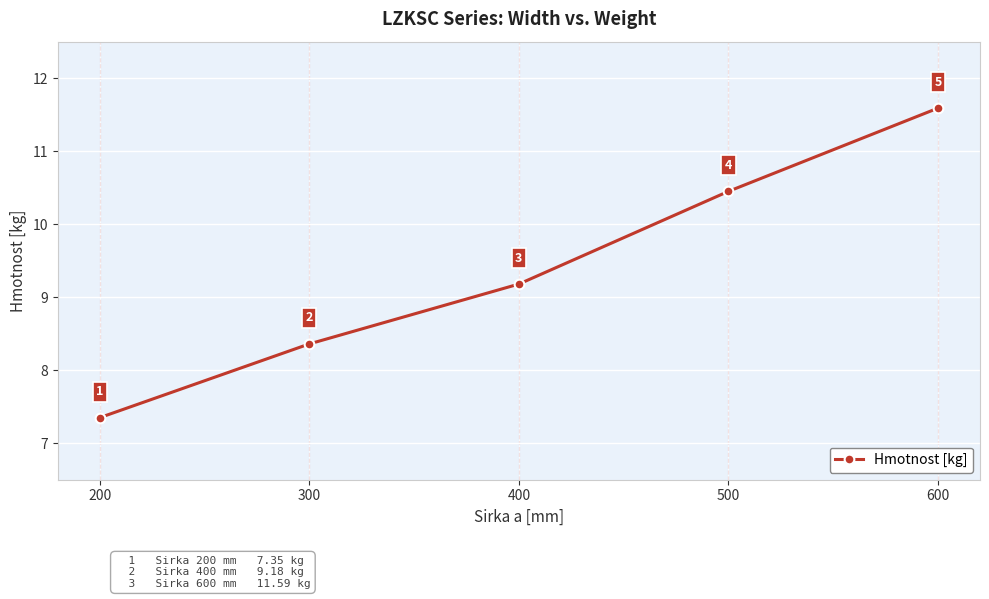

True or false: the data shows 5.0 at 200.

False